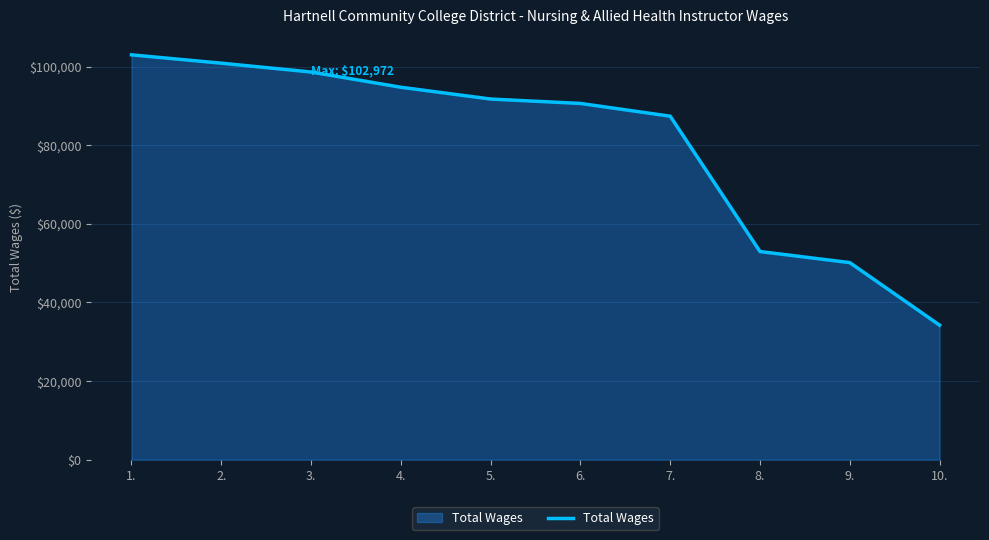

What is the difference between the second highest and minimum values?

66628